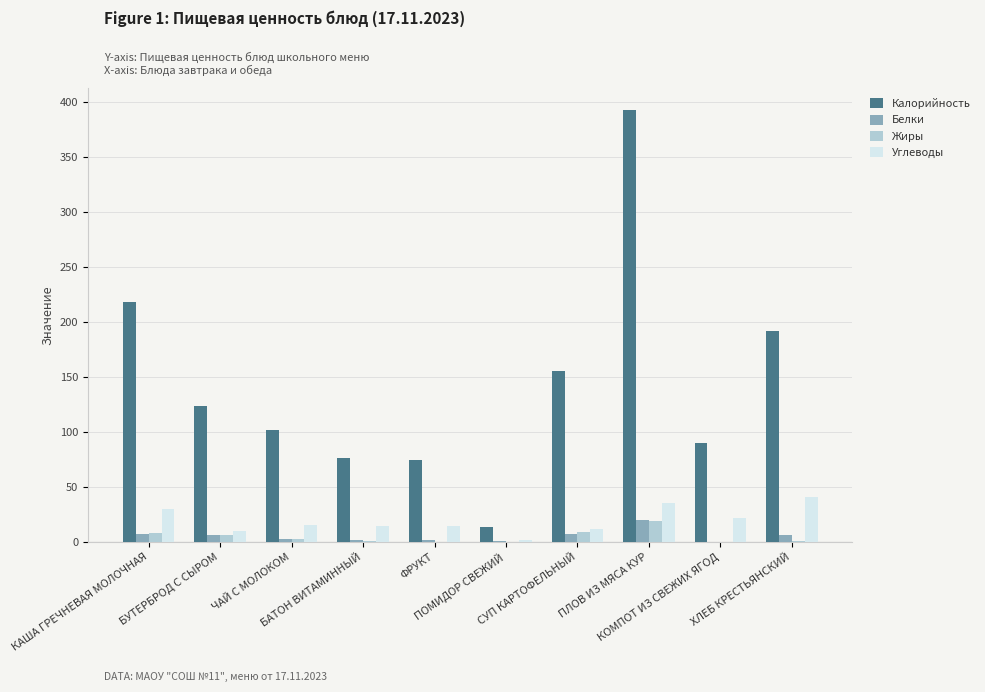

Which series has the largest total across all categories?

Калорийность